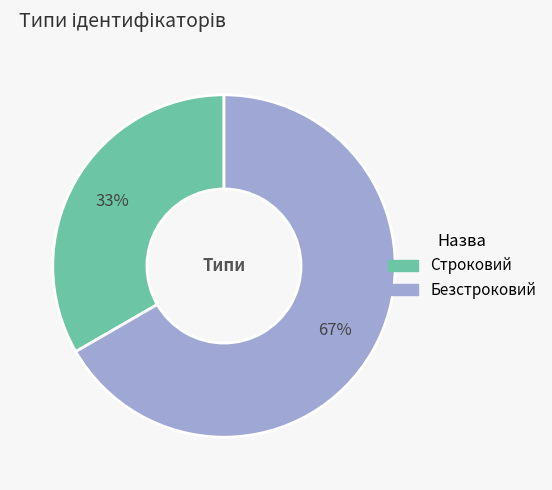

Which has a higher value, Строковий or Безстроковий?

Безстроковий